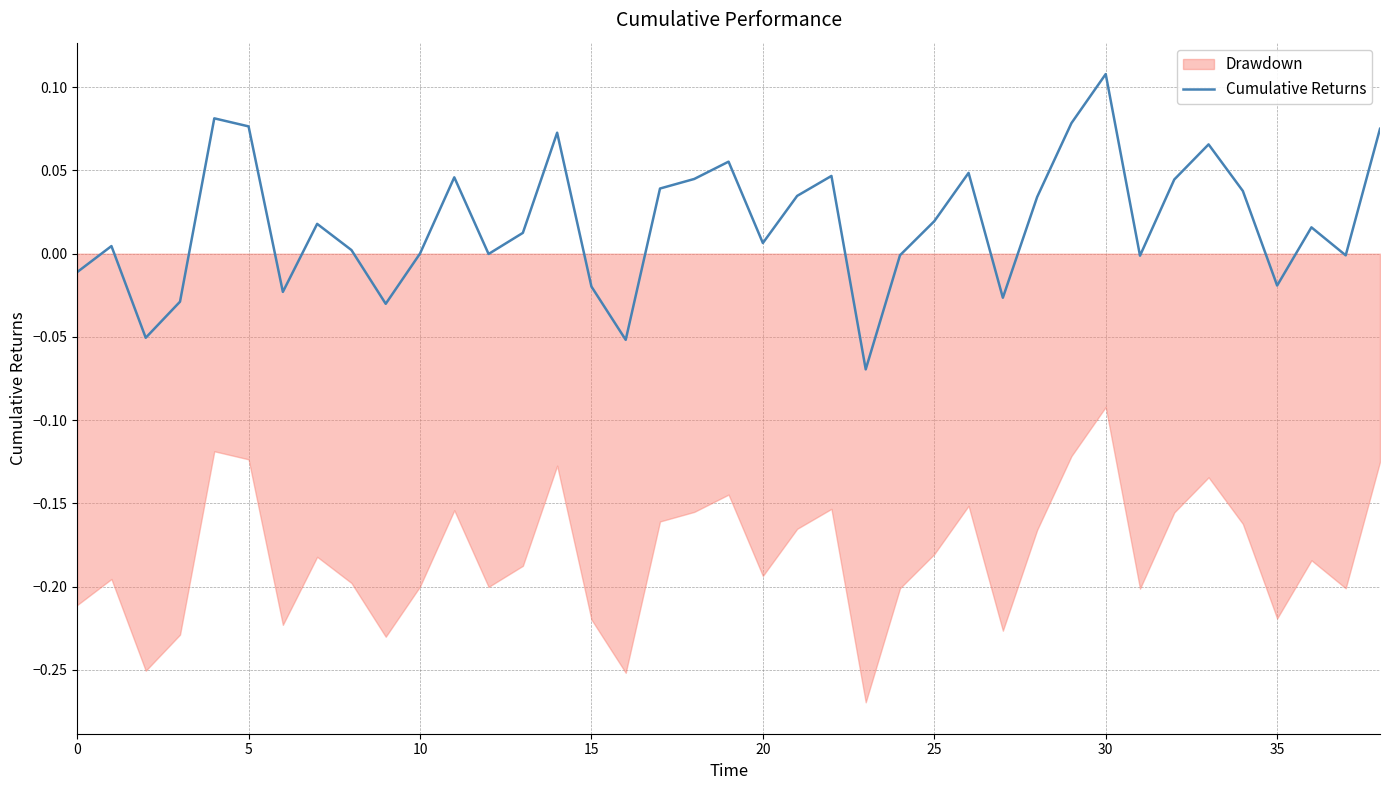

True or false: Cumulative Returns has a value of 0.0 at 30.

False